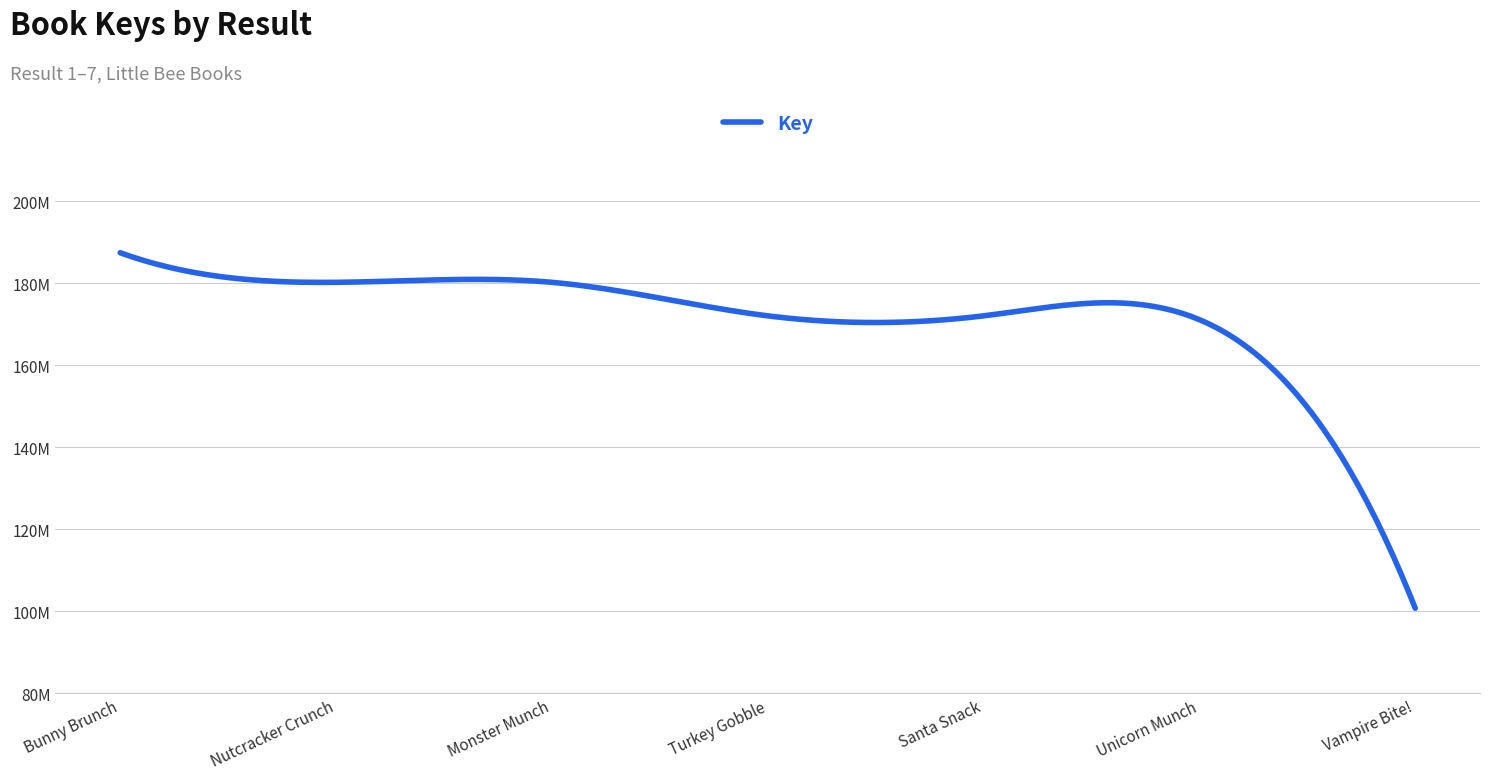

At which category does the chart reach its minimum across all series?

Vampire Bite!